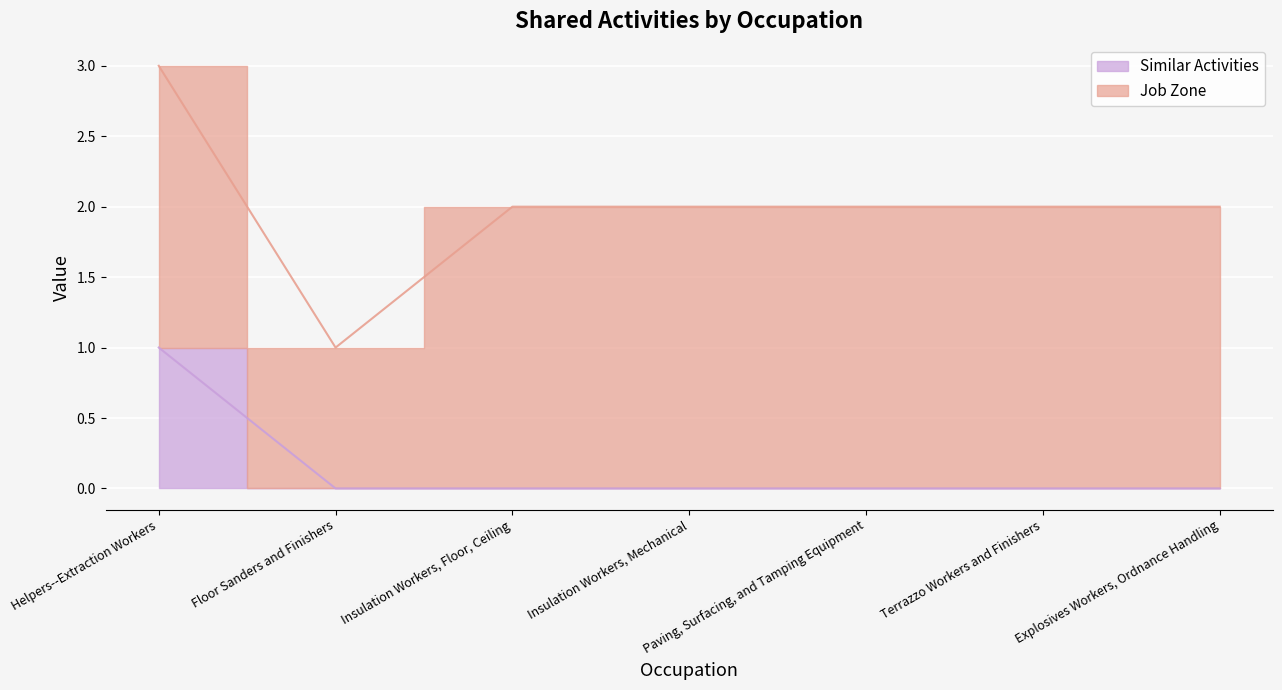

True or false: the data shows 0 at Floor Sanders and Finishers.

True